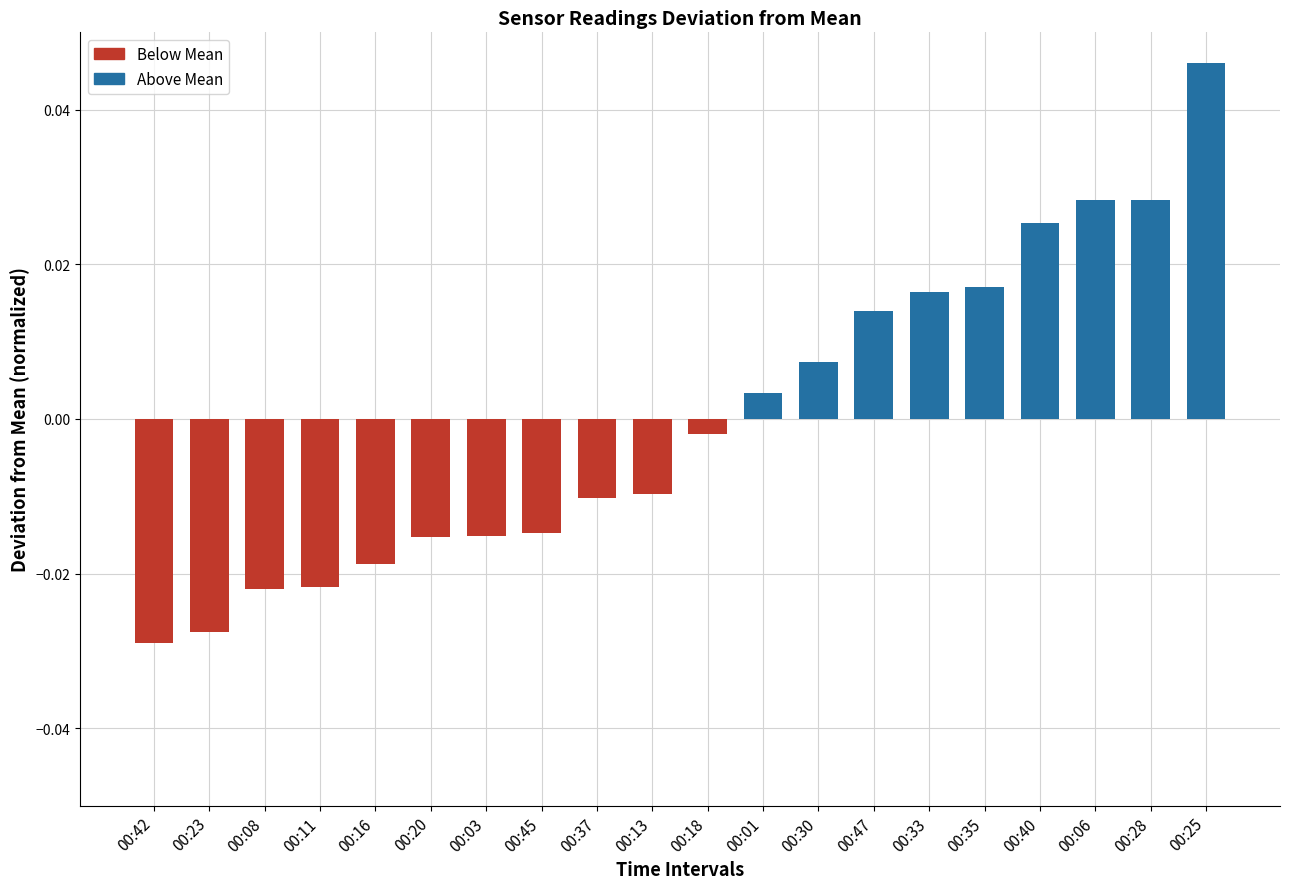

Where does the data first go above 0?

00:01